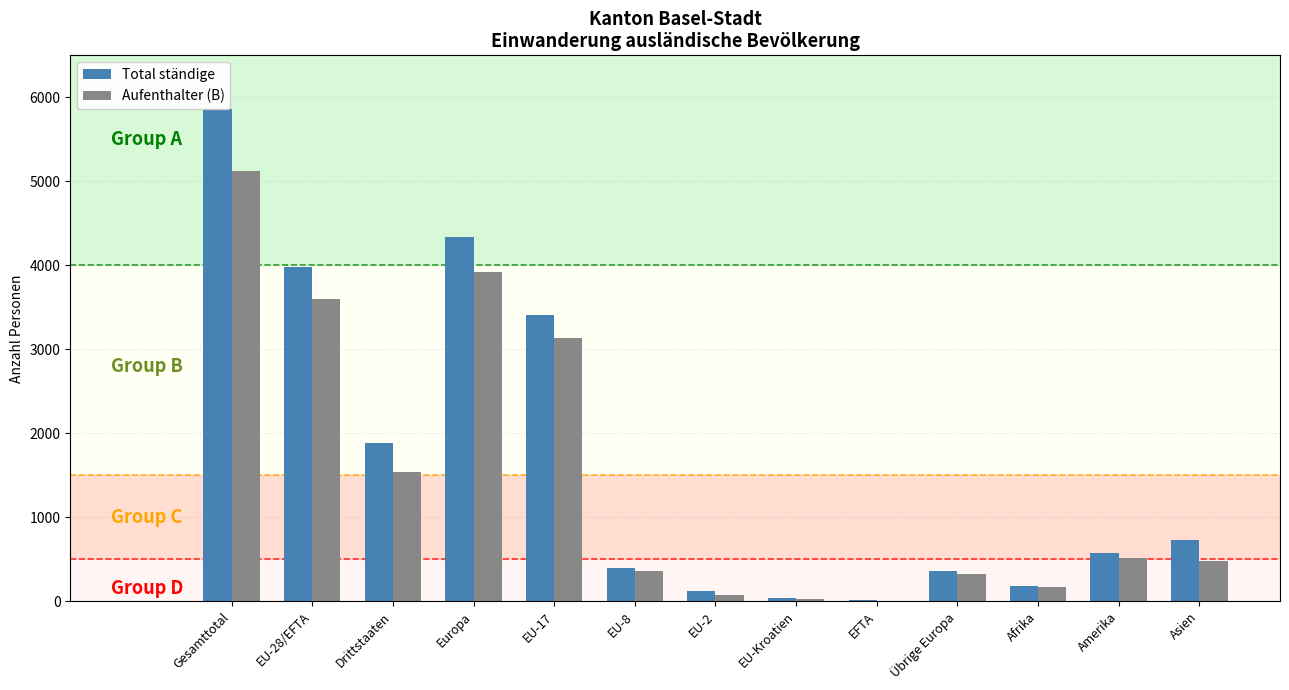

What is the difference between the Aufenthalter (B) values at EU-17 and EU-2?

3060